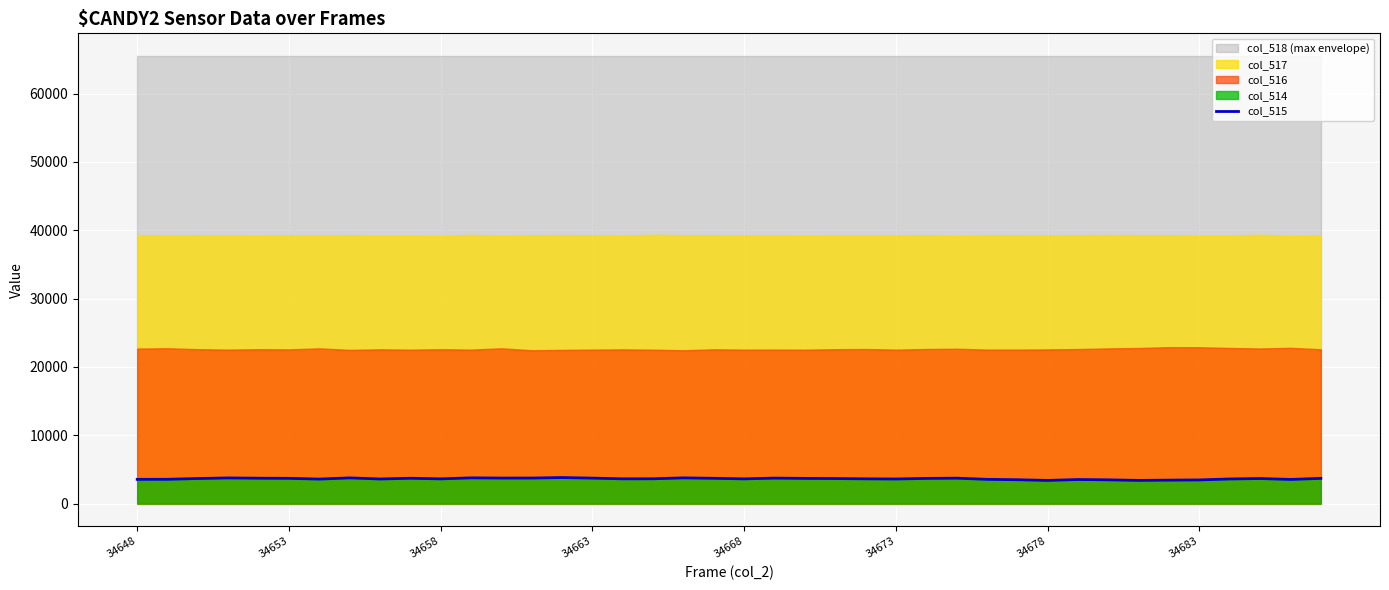

Reading left to right, what are all the values shown in this chart?

3548	3558	3669	3756	3715	3698	3586	3763	3602	3710	3619	3768	3737	3739	3813	3729	3624	3632	3765	3701	3619	3729	3690	3666	3624	3601	3685	3722	3550	3494	3393	3523	3480	3394	3434	3465	3606	3668	3535	3692